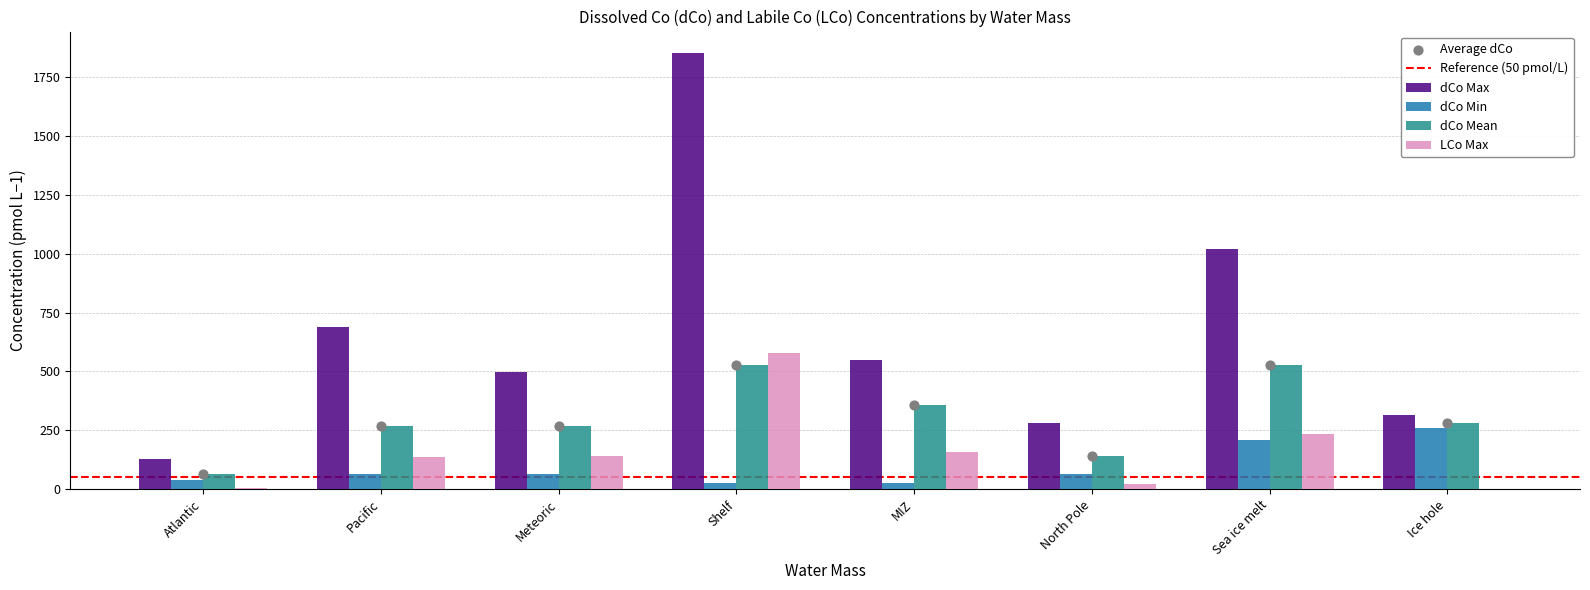

What is the total value across all series at Pacific?

1154.8